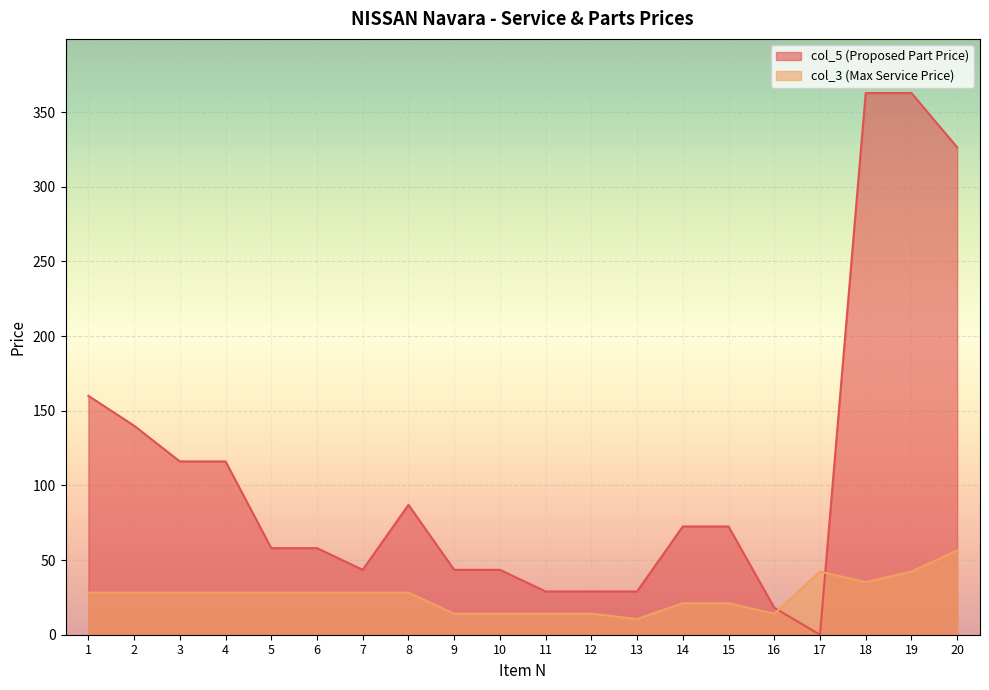

Is it true that col_3 equals 14.1 at 11?

True